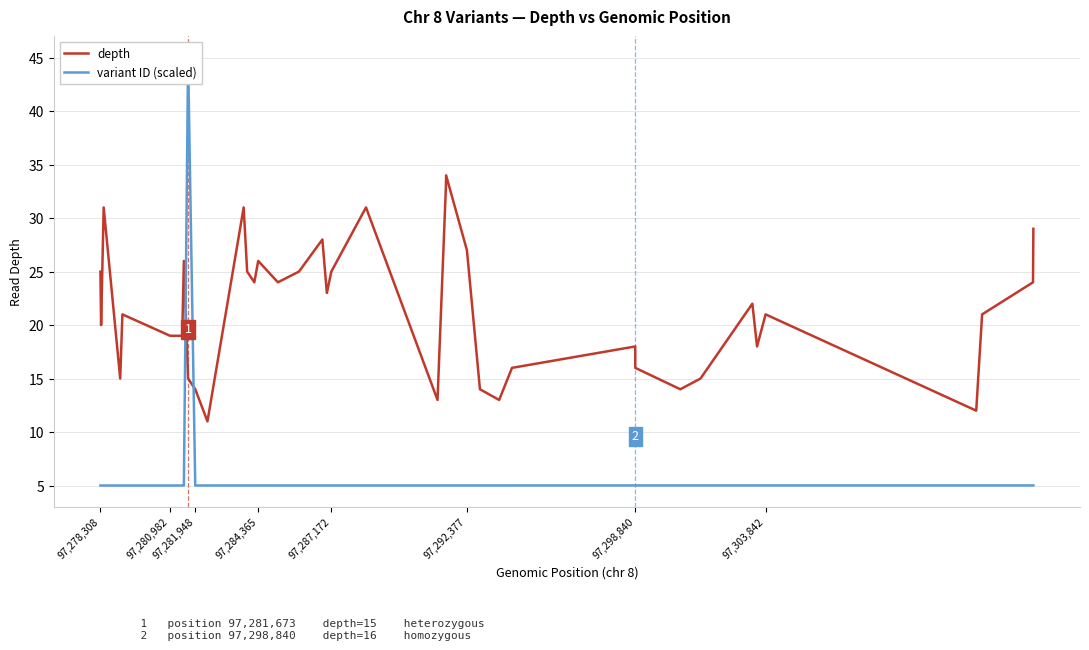

Which category has the lowest value across all series?

97,278,308